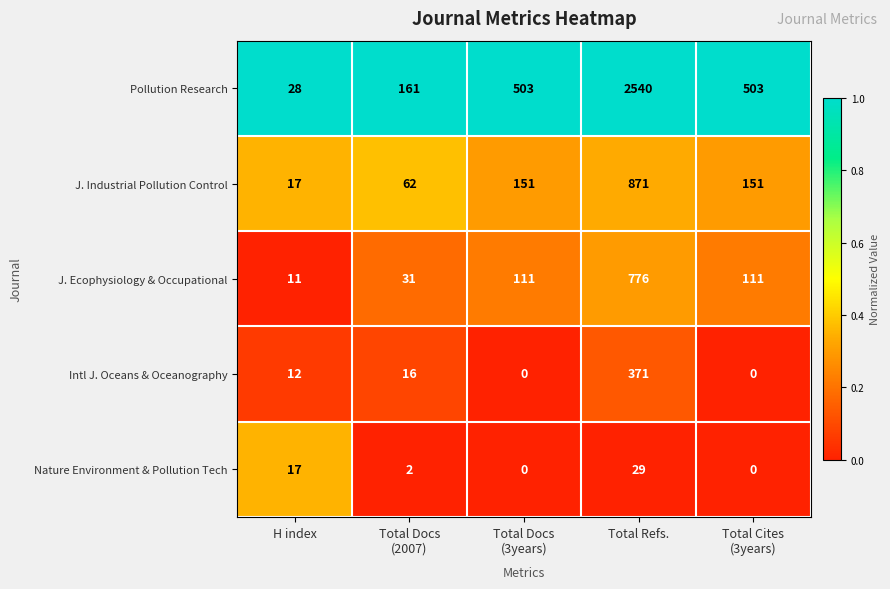

What is the approximate value of Intl J. Oceans & Oceanography at H index, to the nearest 10?

10